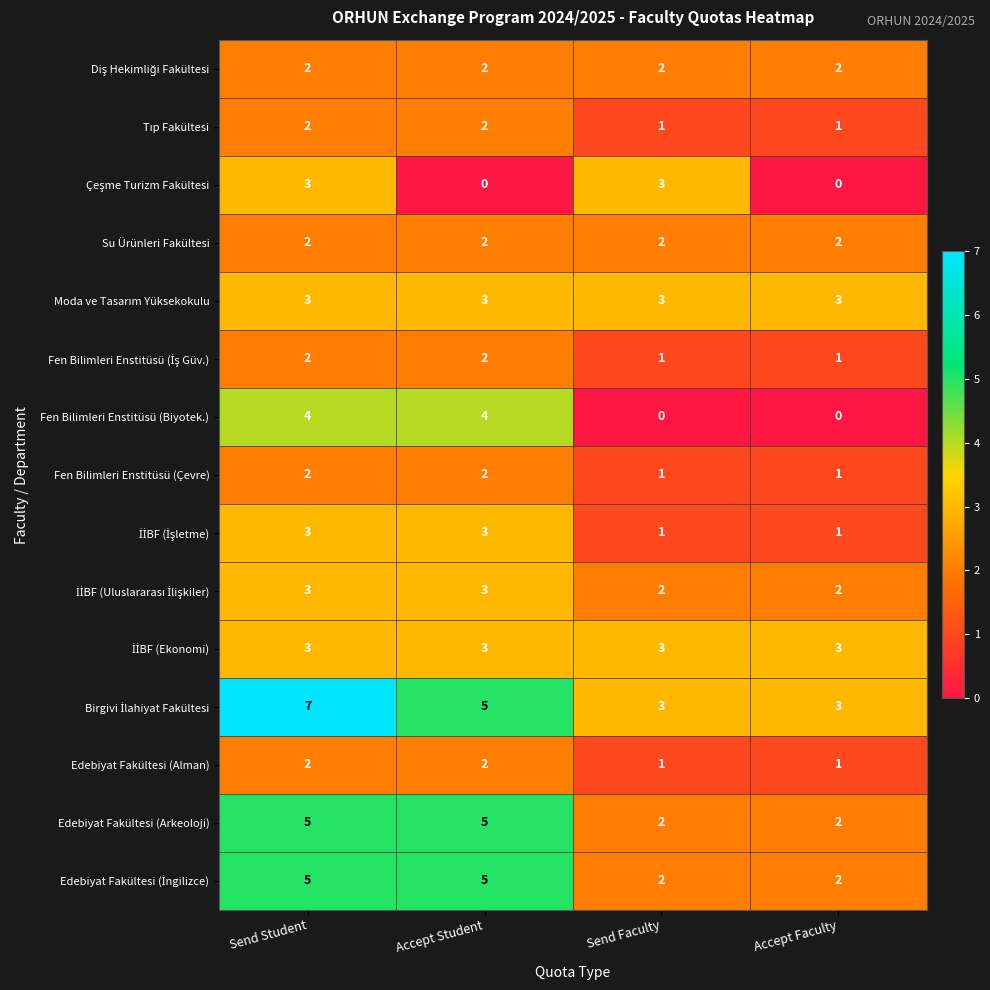

What is the average value of the Edebiyat Fakültesi (Arkeoloji) series?

4